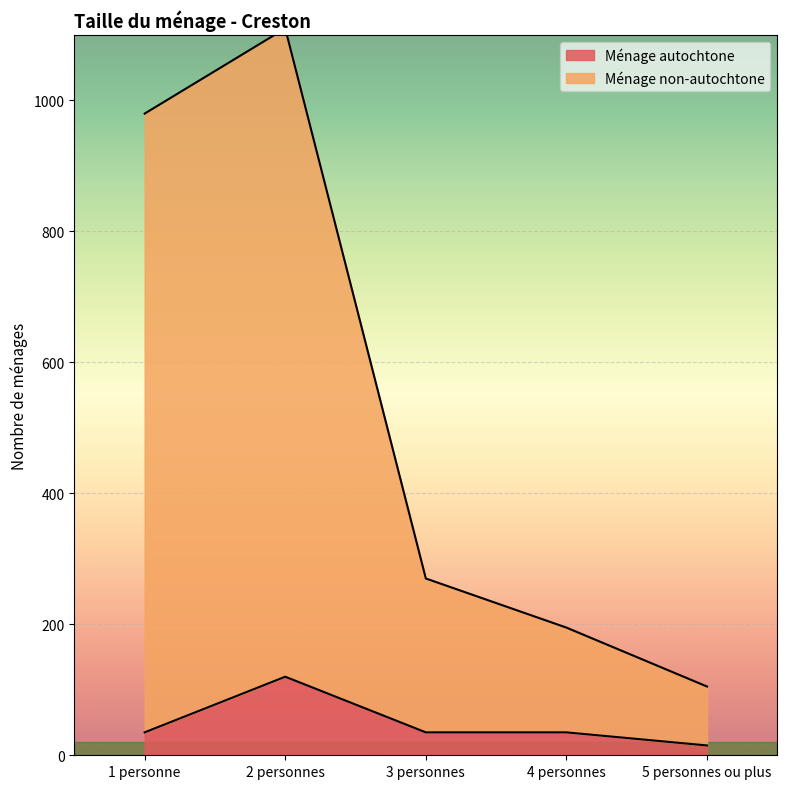

What is the sum of the Ménage autochtone values at 4 personnes and 3 personnes?

70